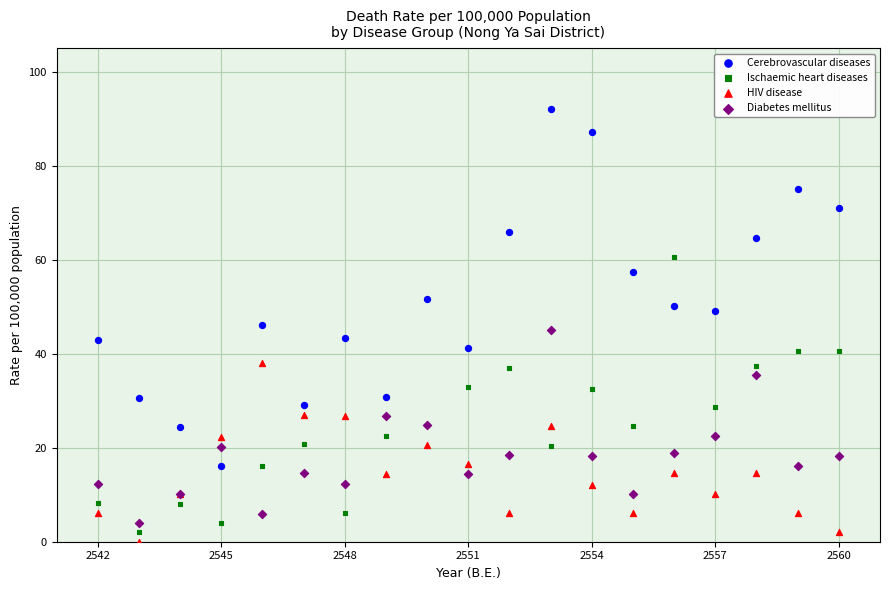

Which series reaches the minimum Y coordinate?

HIV disease